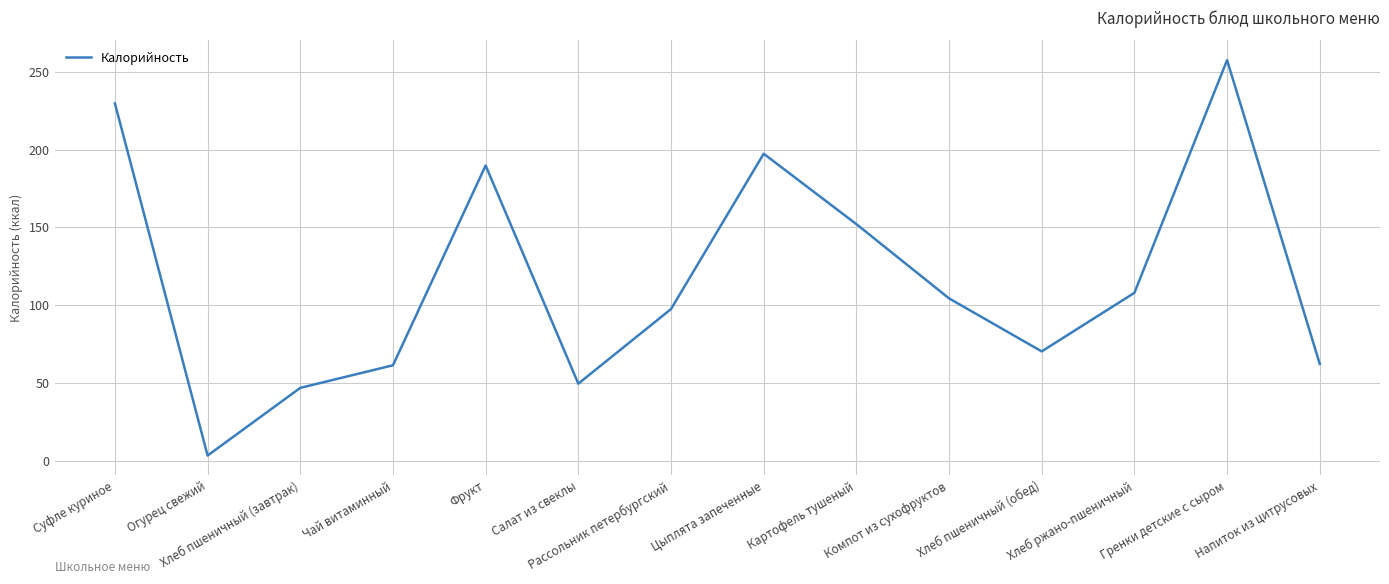

Which label corresponds to the smallest value in the chart?

Огурец свежий